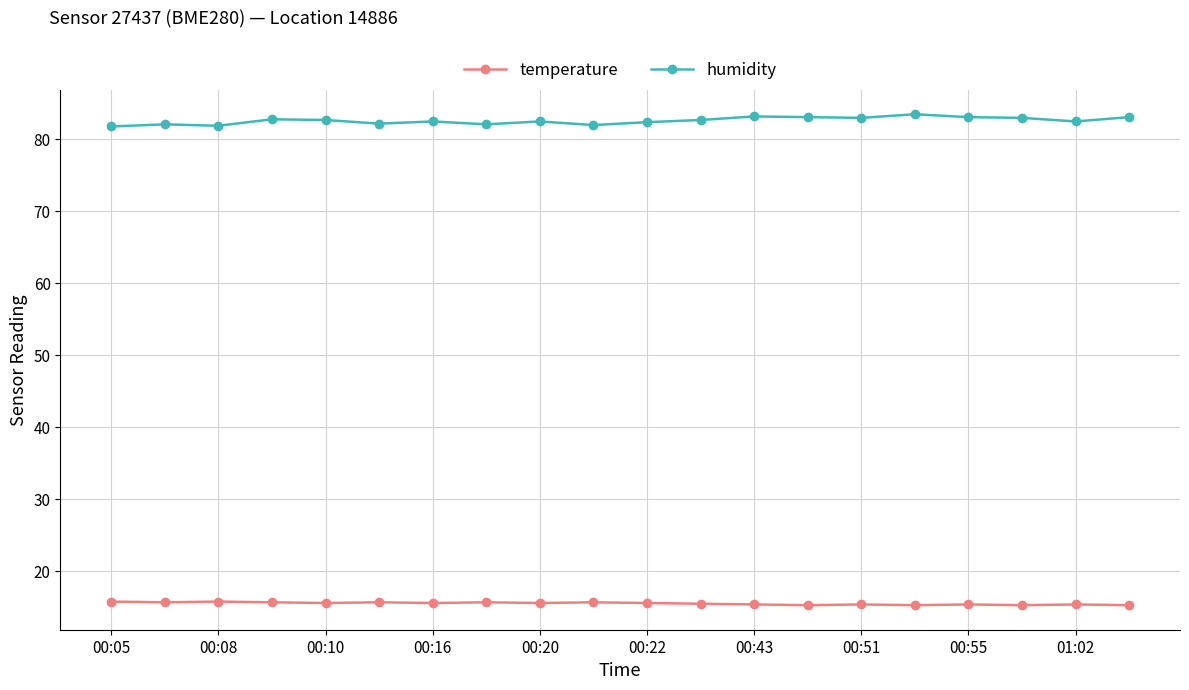

True or false: humidity has more than 0 points higher than both neighbors.

True